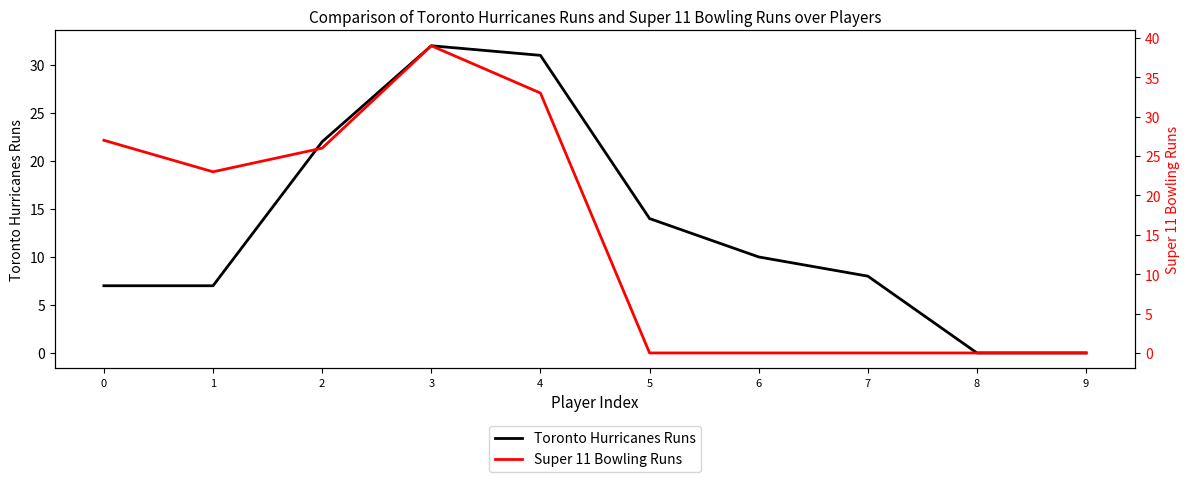

What is the total value across all series at 7?

8